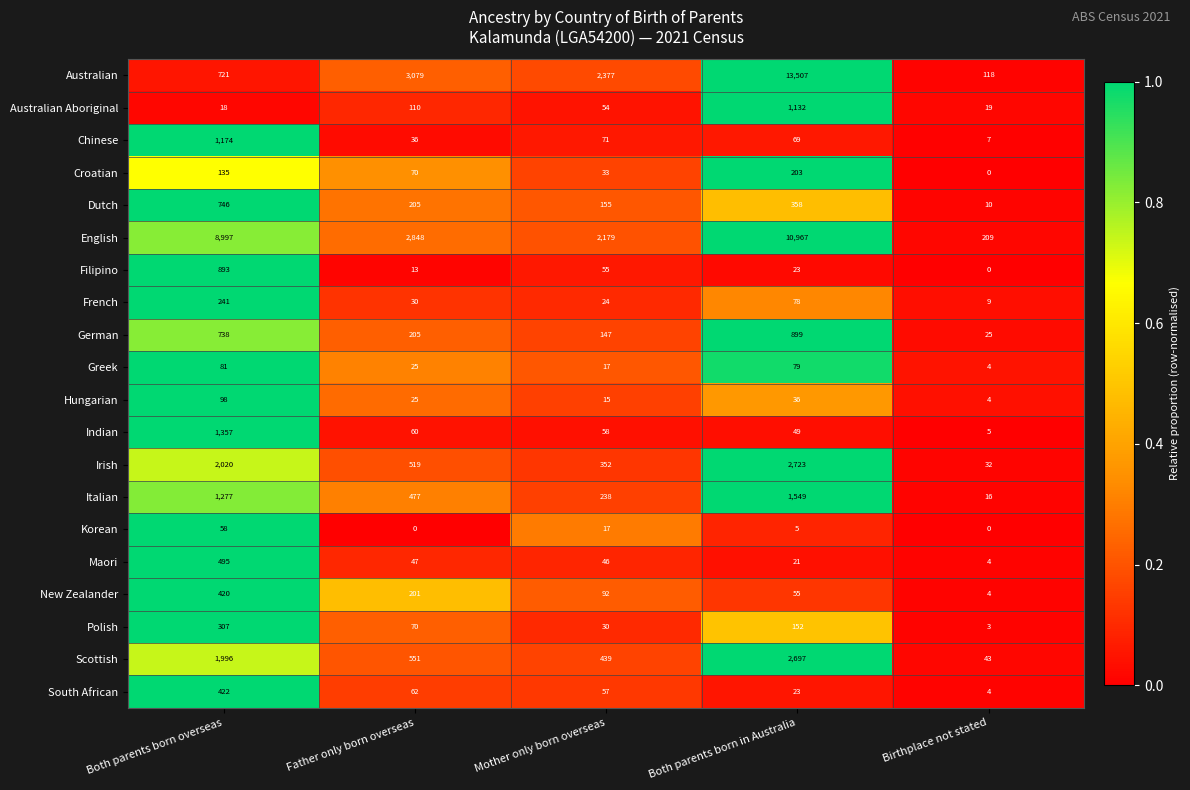

What value does the English series have at Mother only born overseas, to the nearest 50?

2200